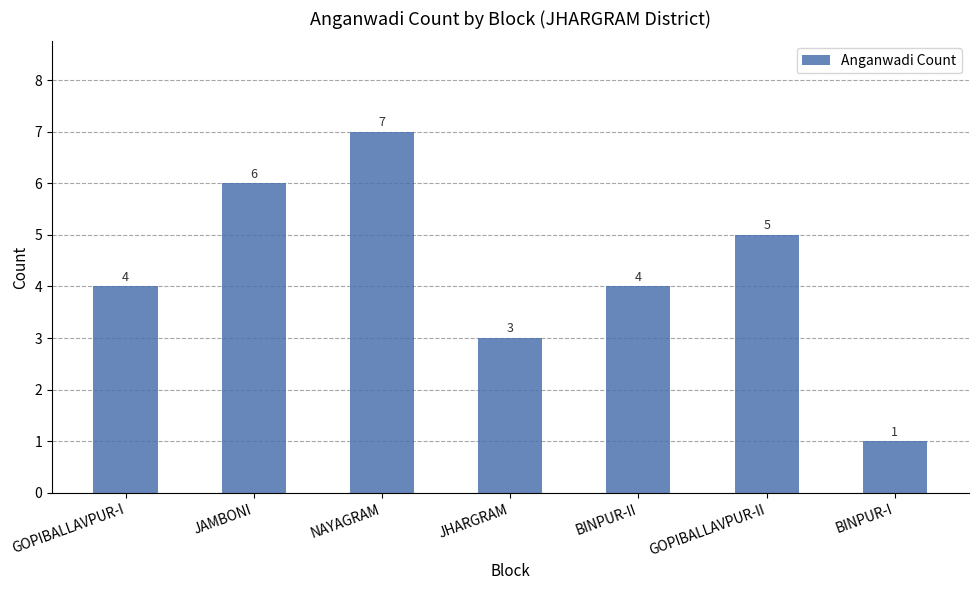

Reading left to right, extract all data points from this chart.

GOPIBALLAVPUR-I=4	JAMBONI=6	NAYAGRAM=7	JHARGRAM=3	BINPUR-II=4	GOPIBALLAVPUR-II=5	BINPUR-I=1